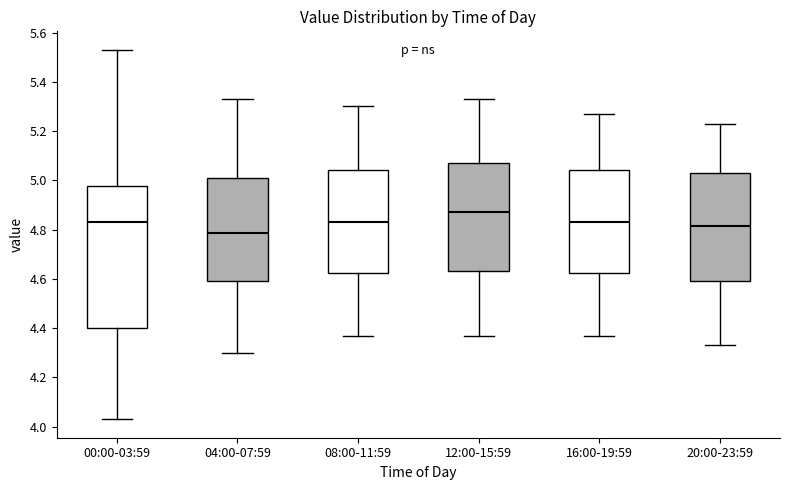

Reading left to right, transcribe this box plot: for each box, give where its median line is, the range the box spans, and where its two whiskers end, as read against the y-axis. The values are not printed on the chart, so give them approximately, as read against the axis.

00:00-03:59: median 4.84, box 4.40 to 4.98, whiskers 4.04 to 5.54
04:00-07:59: median 4.78, box 4.60 to 5.00, whiskers 4.30 to 5.34
08:00-11:59: median 4.84, box 4.62 to 5.04, whiskers 4.38 to 5.30
12:00-15:59: median 4.88, box 4.64 to 5.08, whiskers 4.38 to 5.34
16:00-19:59: median 4.84, box 4.62 to 5.04, whiskers 4.38 to 5.28
20:00-23:59: median 4.82, box 4.60 to 5.04, whiskers 4.34 to 5.24